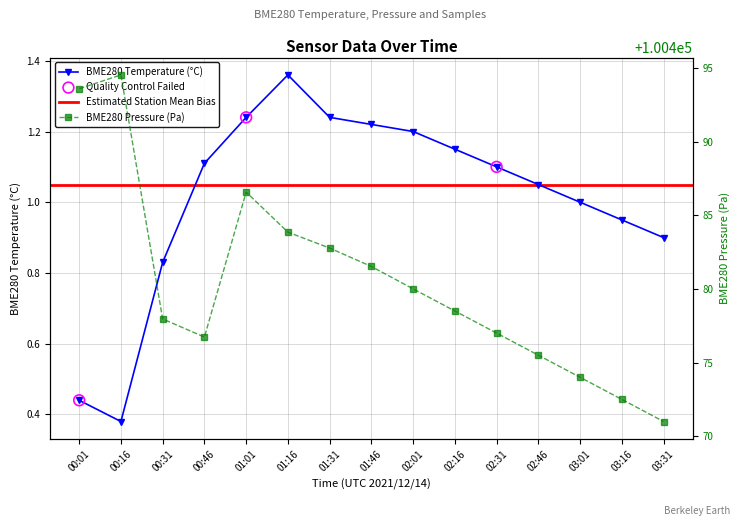

Which series has the largest total across all categories?

BME280_pressure